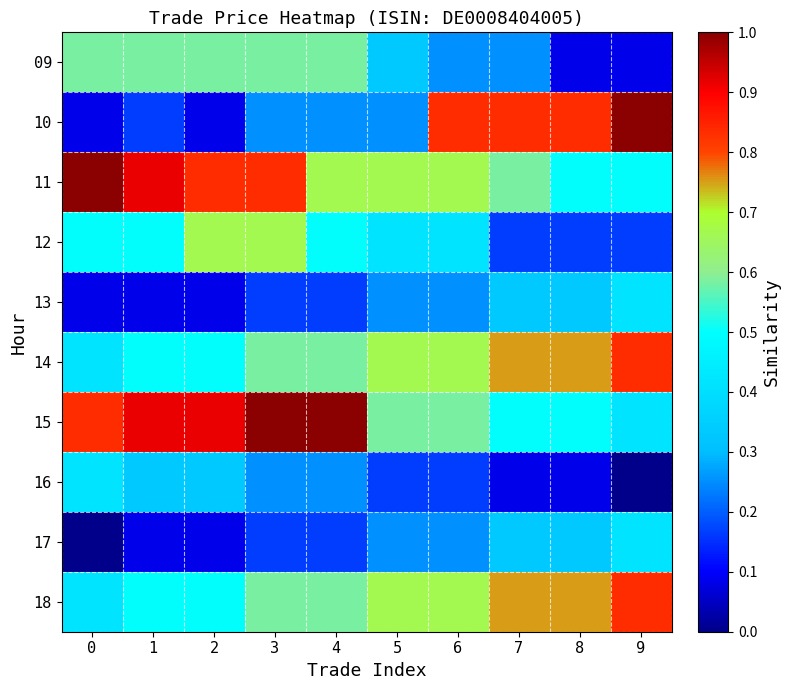

Reading left to right, transcribe all the data shown in this chart.

09: 0=0.6	1=0.6	2=0.6	3=0.6	4=0.6	5=0.3	6=0.2	7=0.2	8=0.1	9=0.1
10: 0=0.1	1=0.2	2=0.1	3=0.2	4=0.2	5=0.2	6=0.8	7=0.8	8=0.8	9=1.0
11: 0=1.0	1=0.9	2=0.8	3=0.8	4=0.7	5=0.7	6=0.7	7=0.6	8=0.5	9=0.5
12: 0=0.5	1=0.5	2=0.7	3=0.7	4=0.5	5=0.4	6=0.4	7=0.2	8=0.2	9=0.2
13: 0=0.1	1=0.1	2=0.1	3=0.2	4=0.2	5=0.2	6=0.2	7=0.3	8=0.3	9=0.4
14: 0=0.4	1=0.5	2=0.5	3=0.6	4=0.6	5=0.7	6=0.7	7=0.8	8=0.8	9=0.8
15: 0=0.8	1=0.9	2=0.9	3=1.0	4=1.0	5=0.6	6=0.6	7=0.5	8=0.5	9=0.4
16: 0=0.4	1=0.3	2=0.3	3=0.2	4=0.2	5=0.2	6=0.2	7=0.1	8=0.1	9=0.0
17: 0=0.0	1=0.1	2=0.1	3=0.2	4=0.2	5=0.2	6=0.2	7=0.3	8=0.3	9=0.4
18: 0=0.4	1=0.5	2=0.5	3=0.6	4=0.6	5=0.7	6=0.7	7=0.8	8=0.8	9=0.8